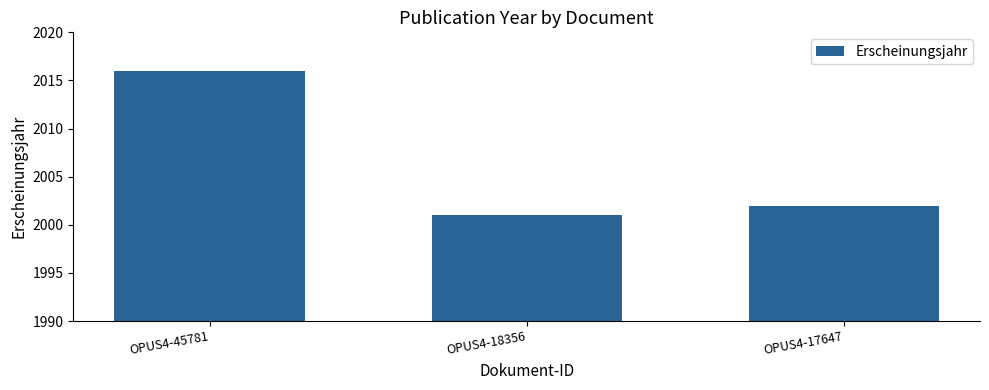

Between OPUS4-18356 and OPUS4-45781, which is larger?

OPUS4-45781